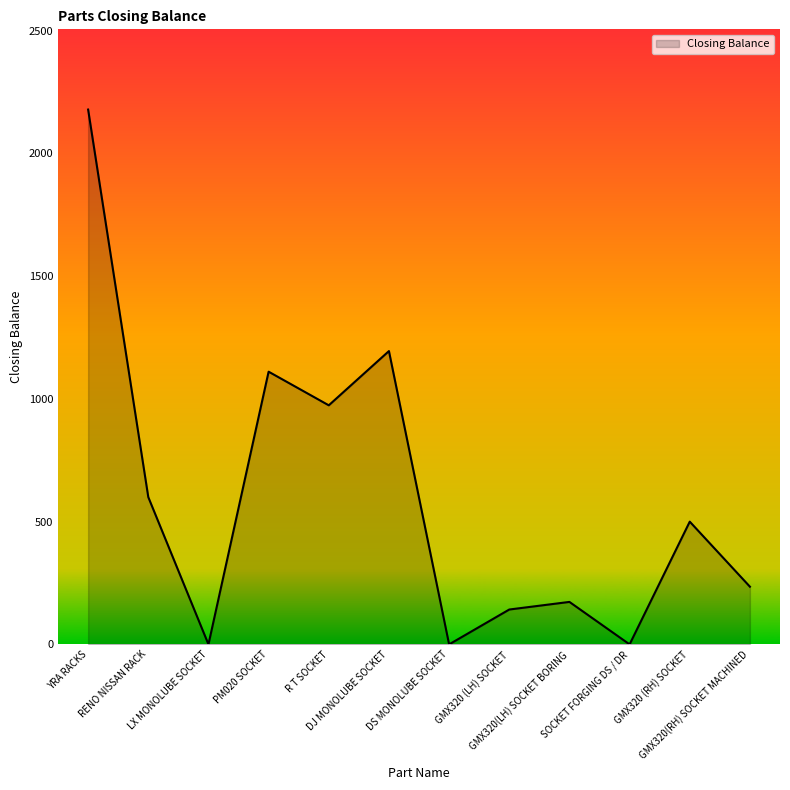

Approximately how many times larger is the value at GMX320 (LH) SOCKET compared to PM020 SOCKET?

0.1